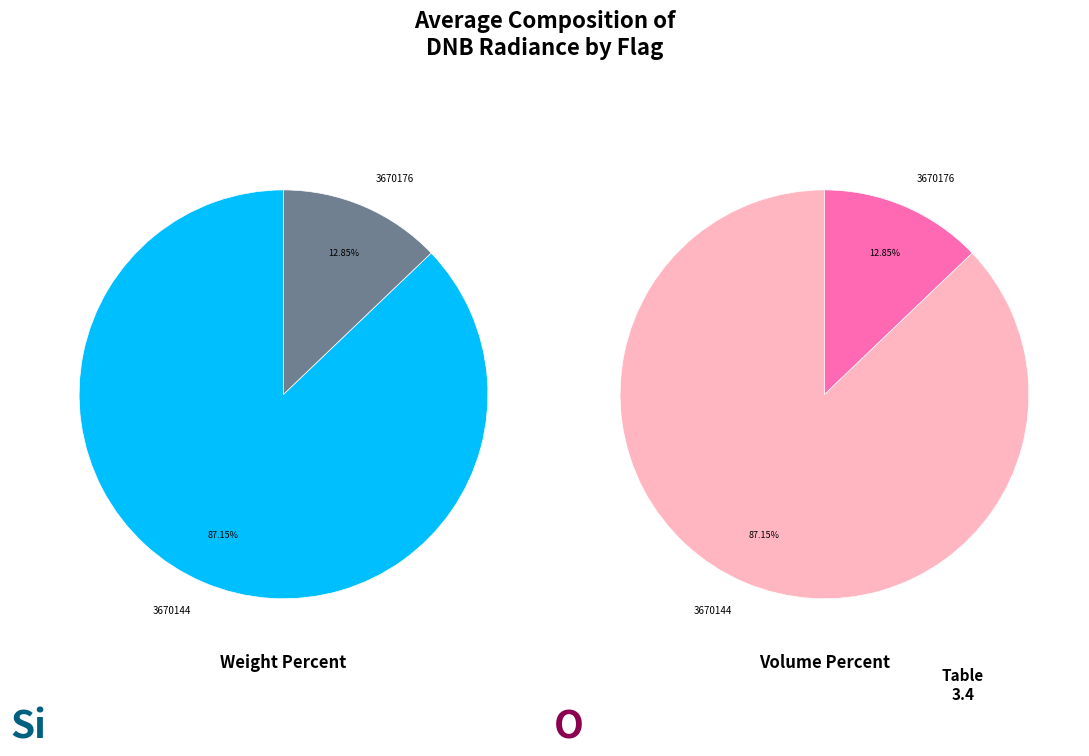

Which slice is the smallest?

3670176